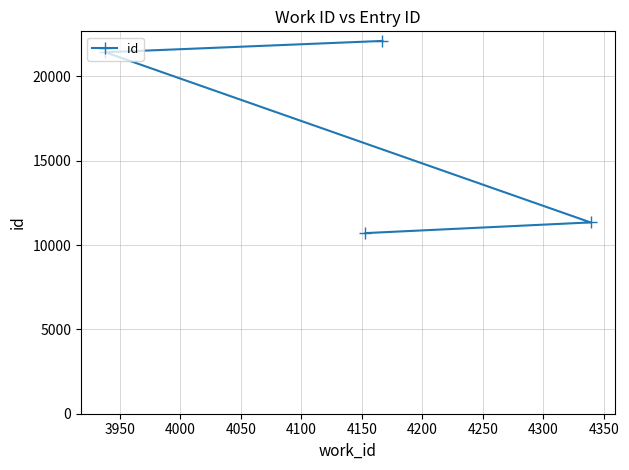

What is the minimum value shown in the chart?

10712